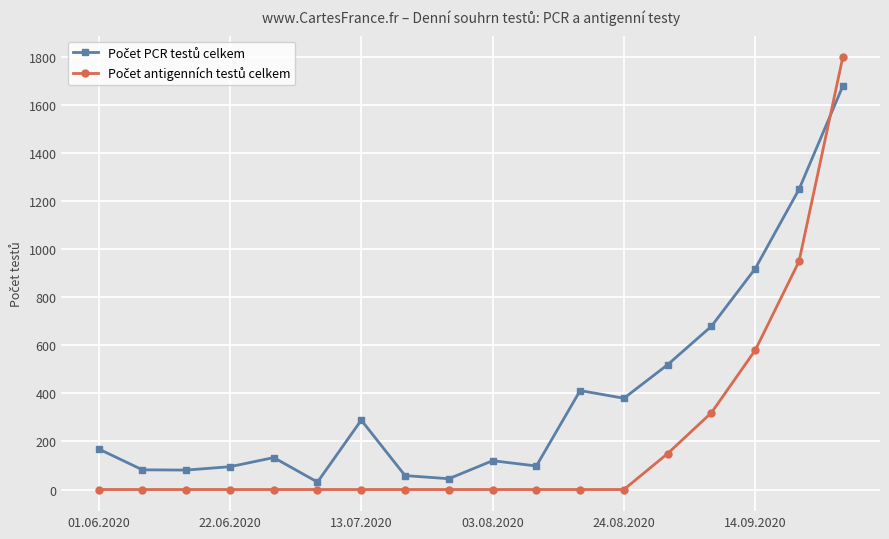

How many lines are shown in the chart?

2